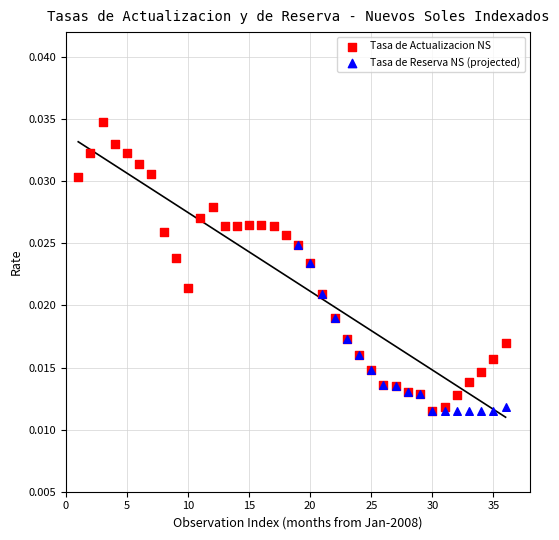

Which series reaches the maximum Y coordinate?

Tasa de Actualizacion NS